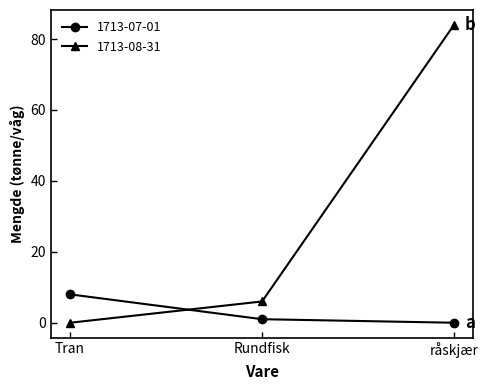

What is the maximum value shown in the chart?

84